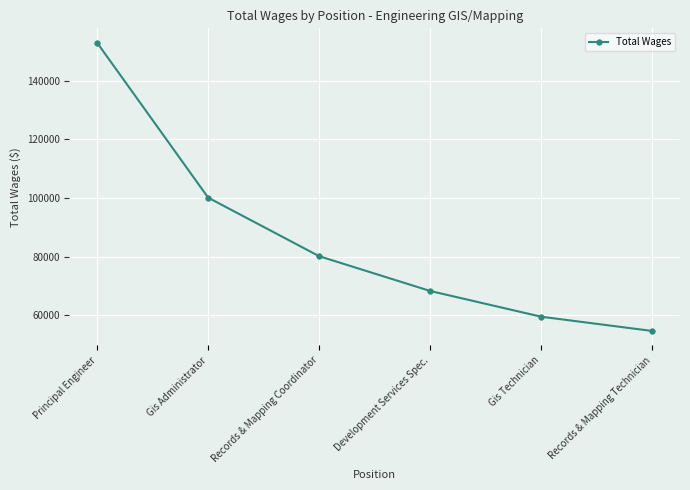

Does the chart display data point markers on the line(s)?

Yes